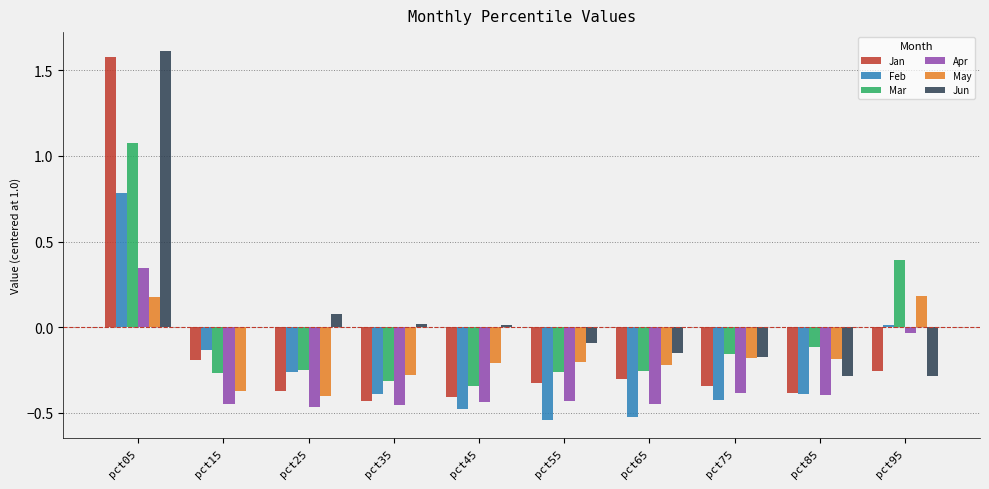

The May series shows -0.4 at pct25. True or false?

True